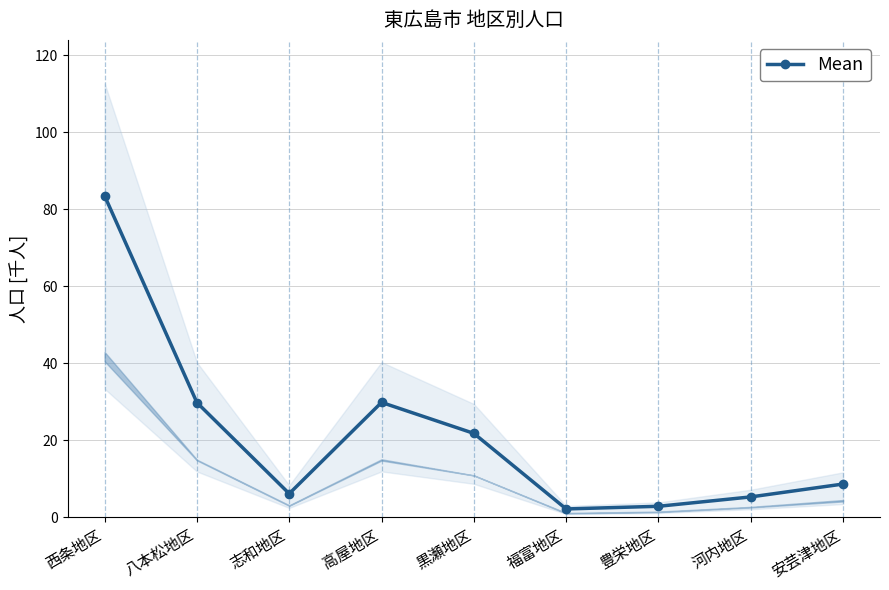

Rank the categories by value from lowest to highest.

福富地区, 豊栄地区, 河内地区, 志和地区, 安芸津地区, 黒瀬地区, 八本松地区, 高屋地区, 西条地区